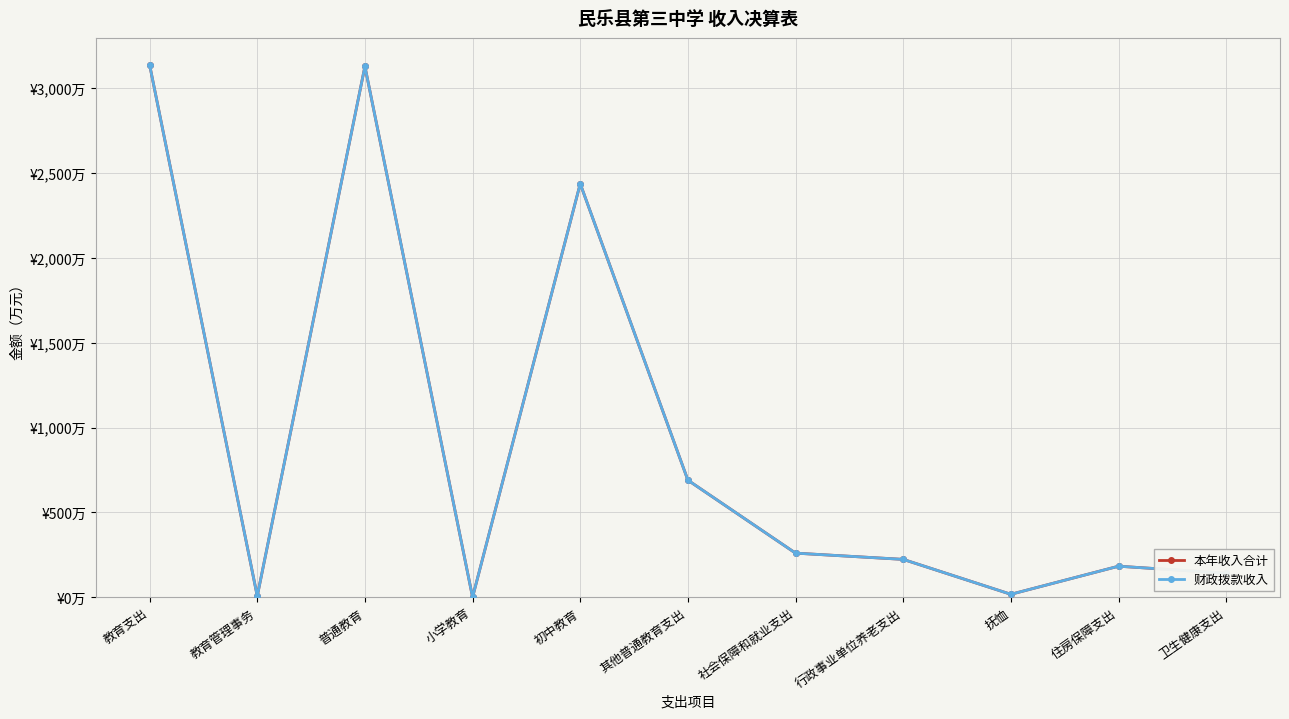

Which series has the widest spread of values?

本年收入合计